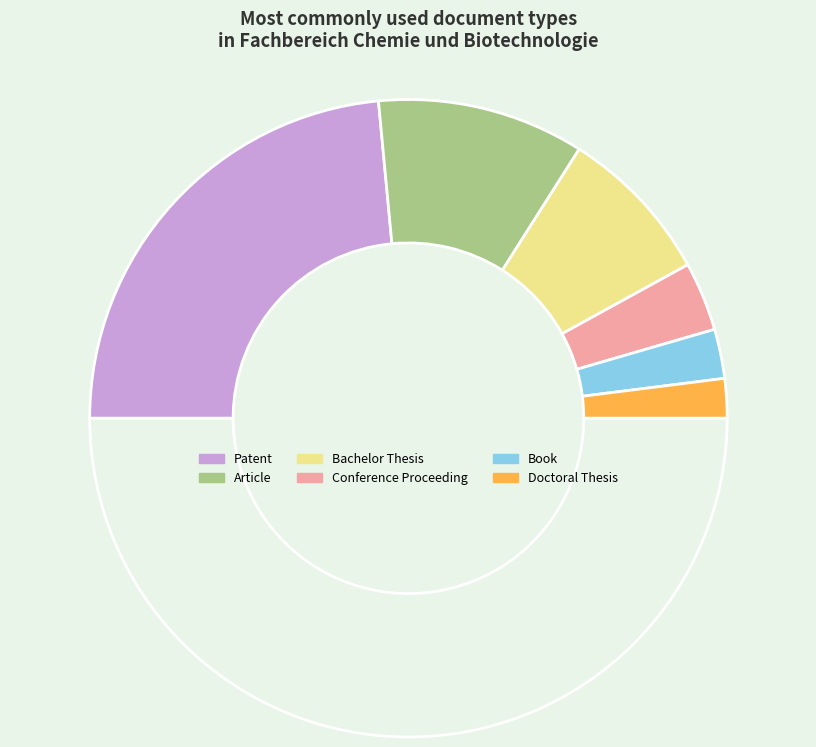

How many segments does this pie chart have?

7